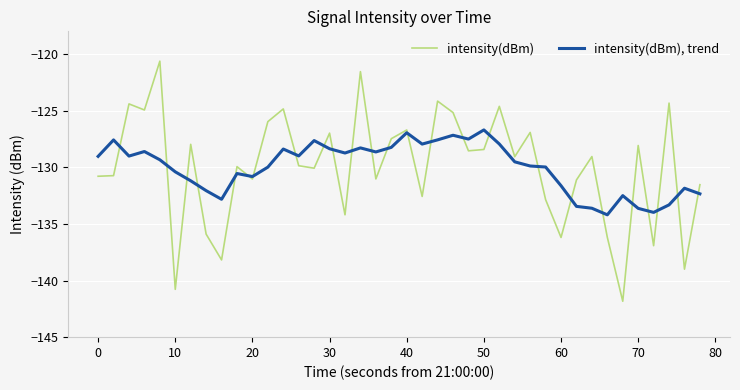

What is the highest value of the intensity(dBm), trend series?

-126.7